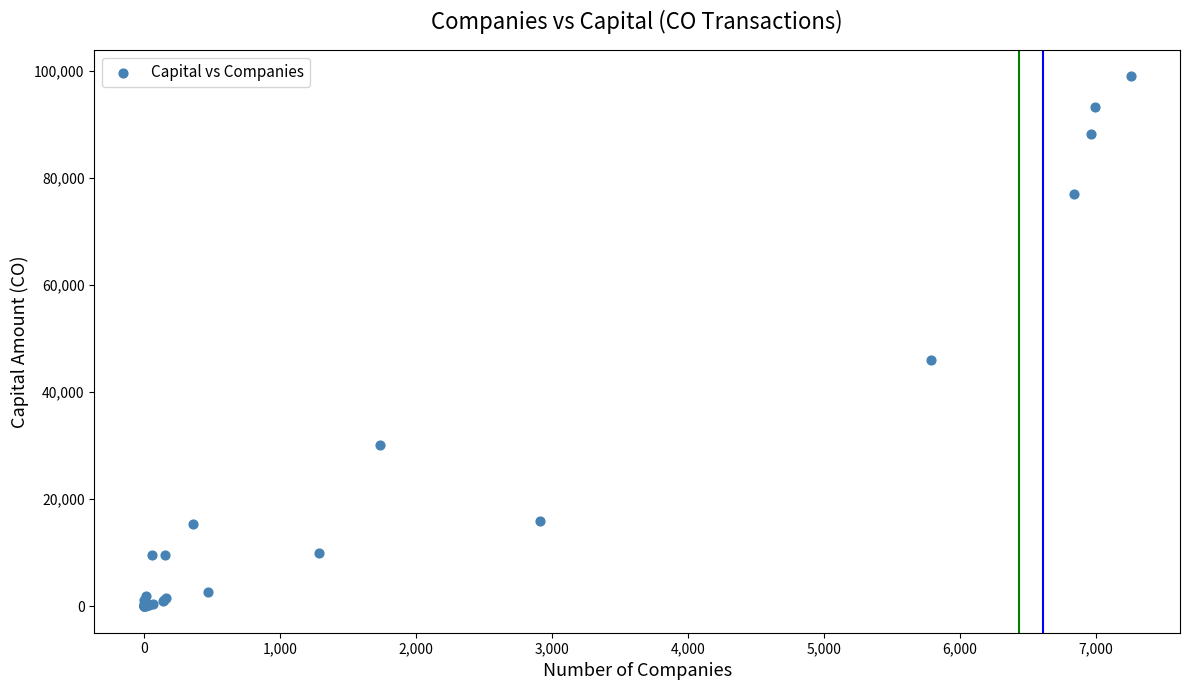

What Y value in the scatter plot is closest to 49465?

45931